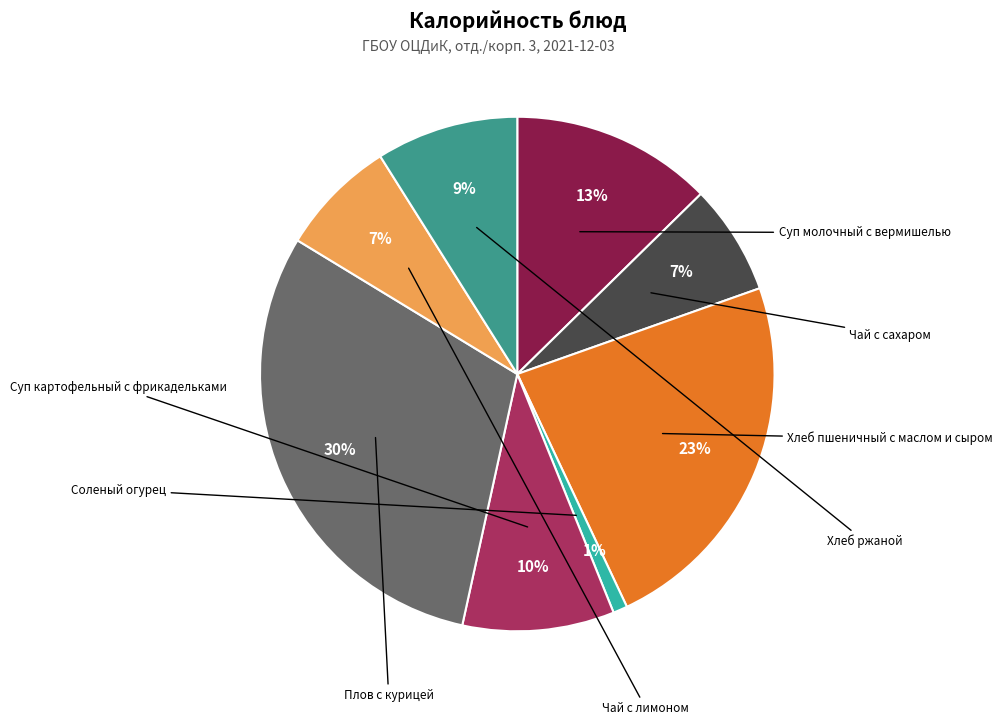

True or false: Чай с сахаром accounts for 7% of the total.

True